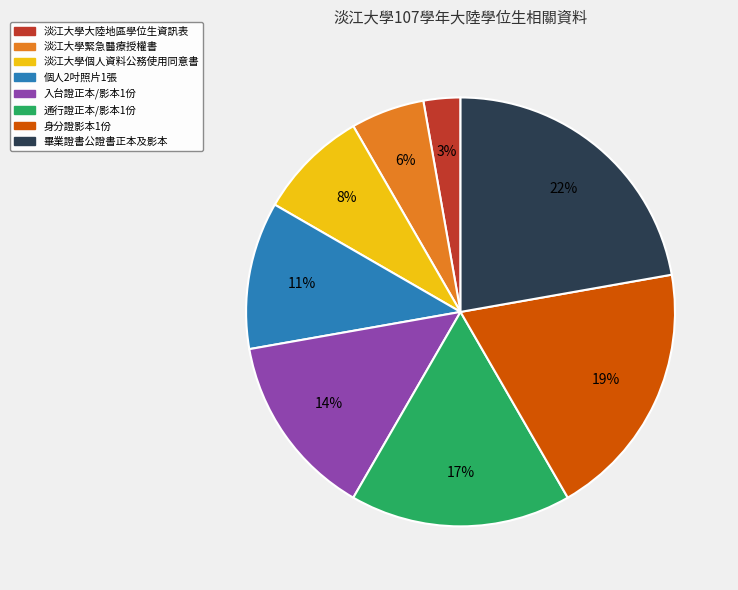

What percentage is the 身分證影本1份 slice, to the nearest percent?

19%